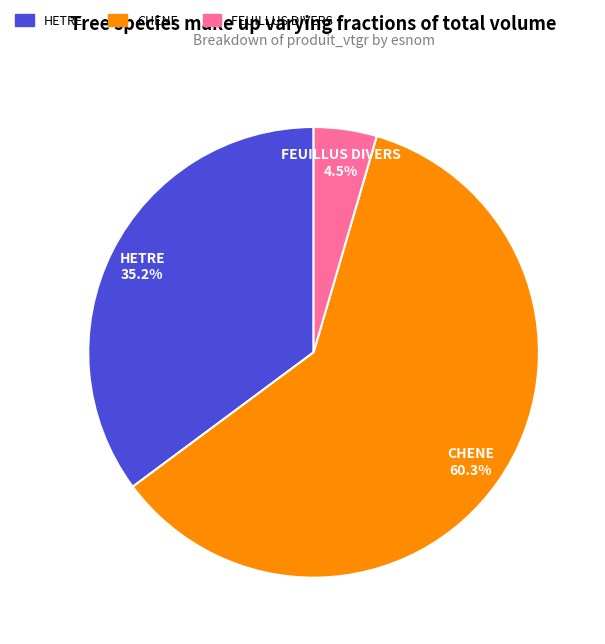

To the nearest percent, what portion does HETRE represent?

35%